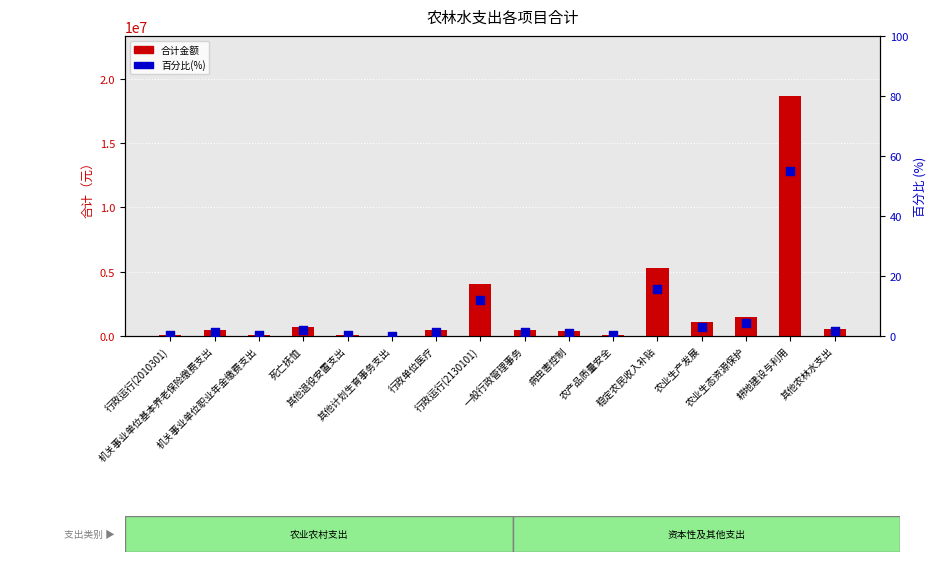

Which series has the largest Y range (max minus min)?

合计金额